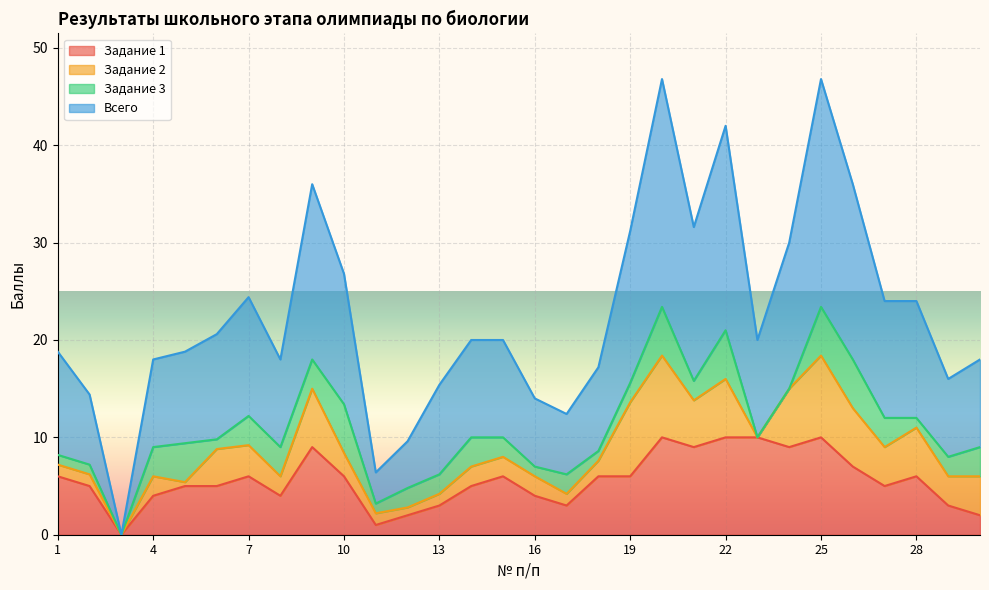

What is the total value across all series at 7?

24.4